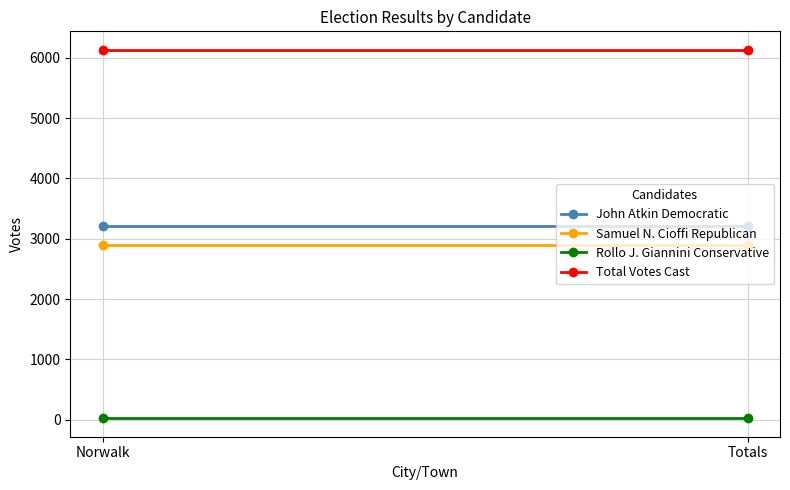

Reading left to right, list all the values displayed in this chart.

John Atkin Democratic: 3219	3219
Samuel N. Cioffi Republican: 2890	2890
Rollo J. Giannini Conservative: 25	25
Total Votes Cast: 6134	6134